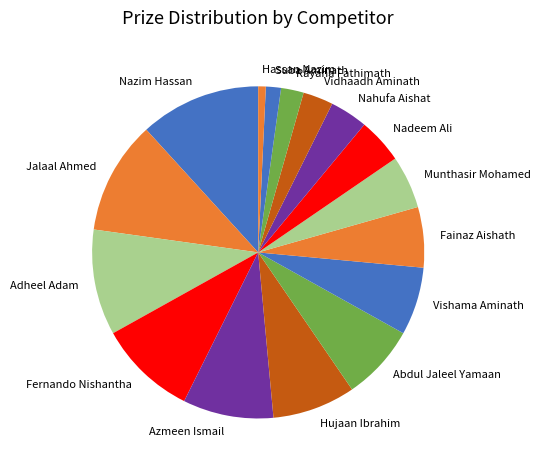

Is it true that Nazim Hassan is 17% of the pie?

False